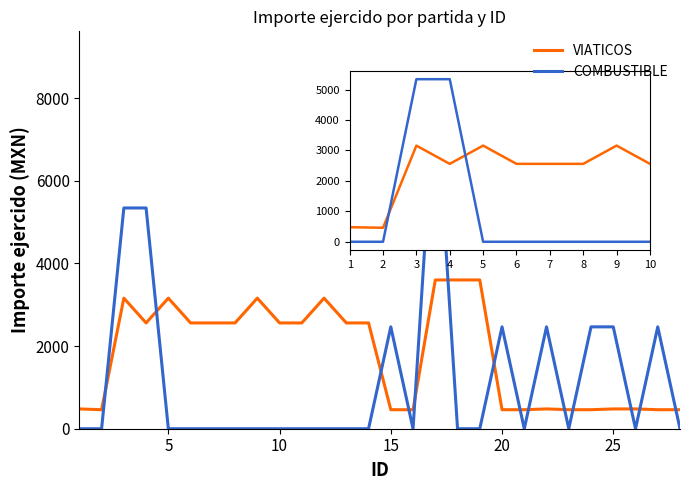

True or false: VIATICOS has more than 2 points higher than both neighbors.

True